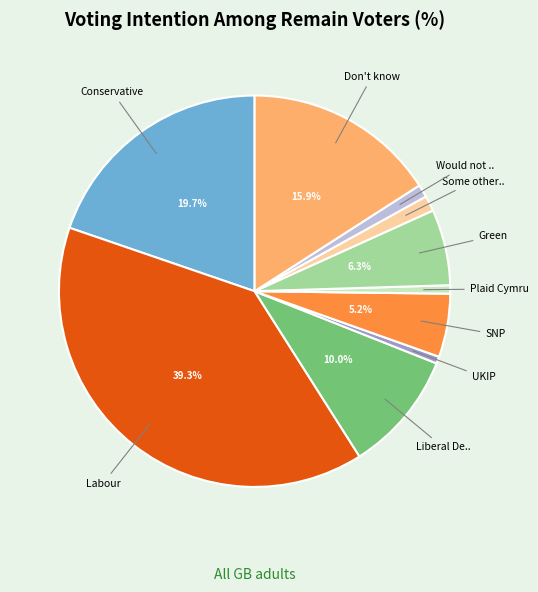

Does any single category account for the majority?

No